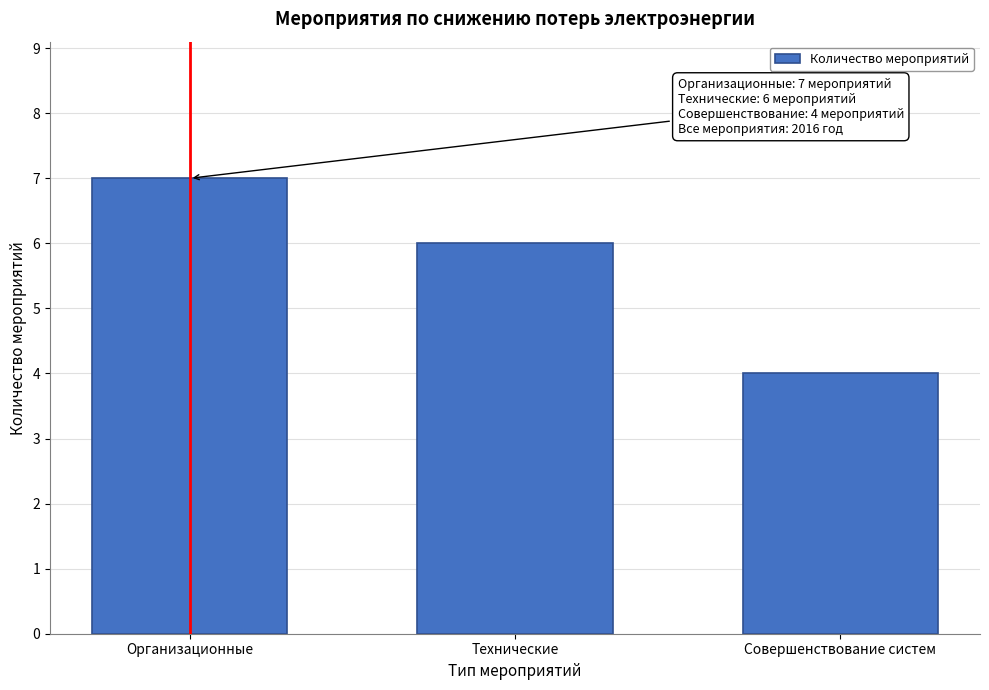

Reading right to left, transcribe all the data shown in this chart.

Совершенствование систем=4	Технические=6	Организационные=7